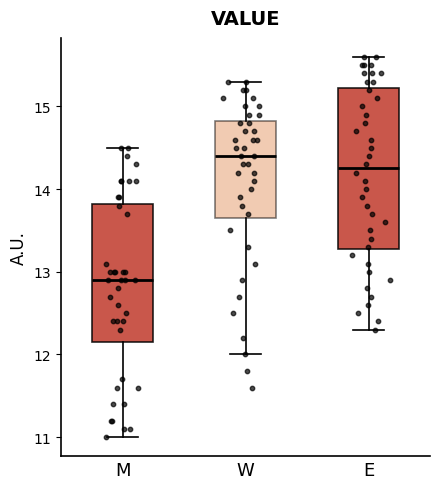

Which box's median line is the highest?

W